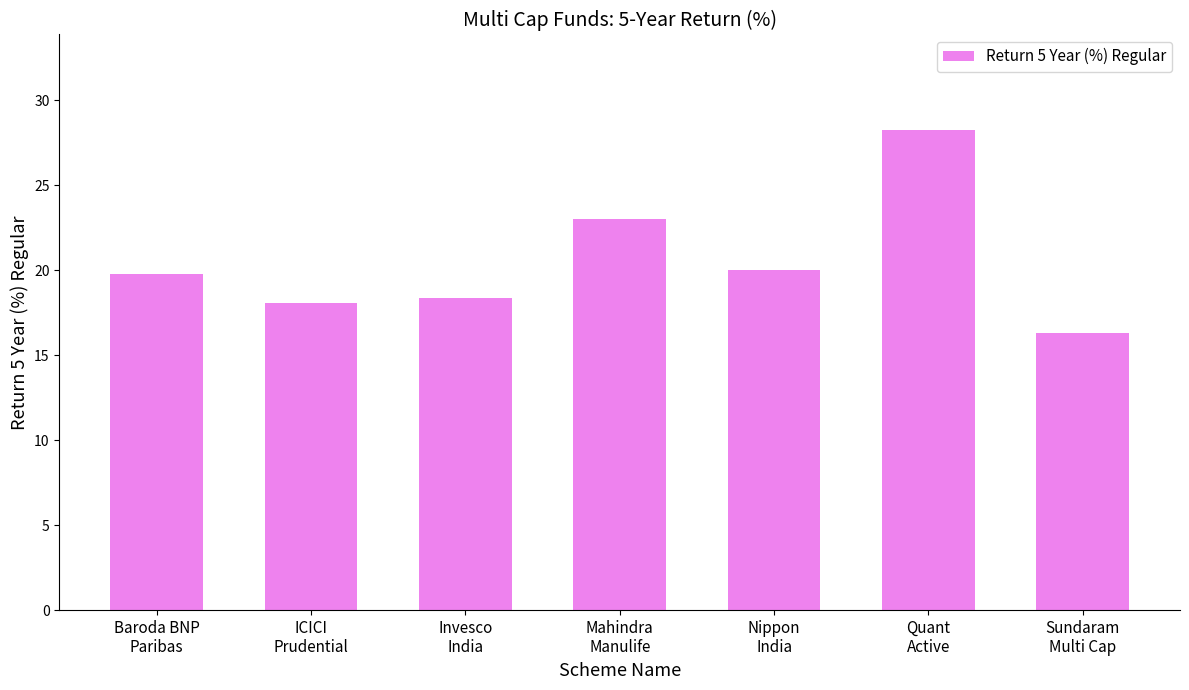

What position from the left is Nippon
India?

5